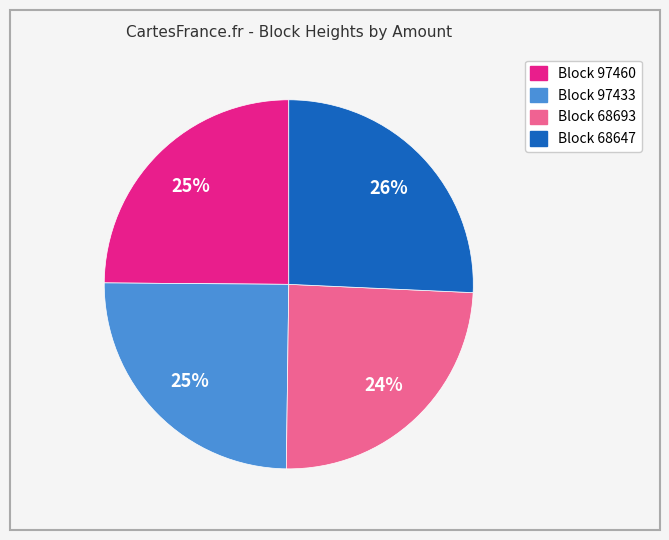

How many slices are in this pie chart?

4